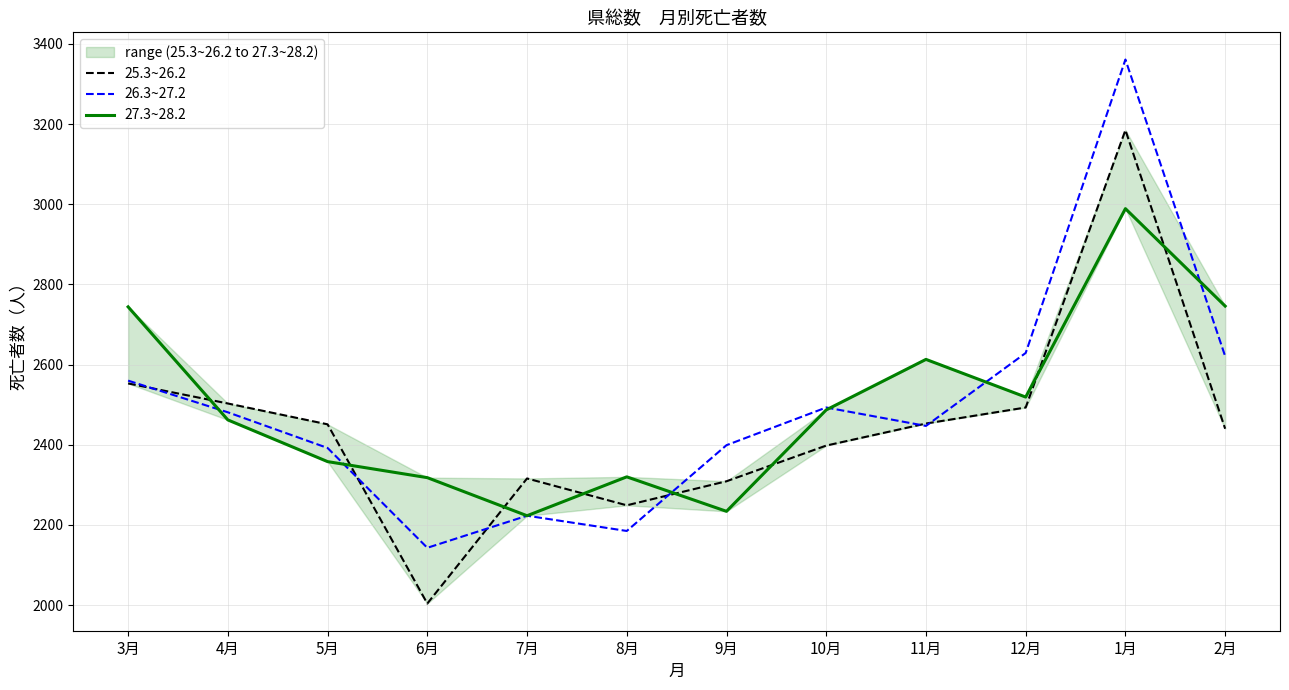

Where is the first local maximum for 26.3~27.2?

7月